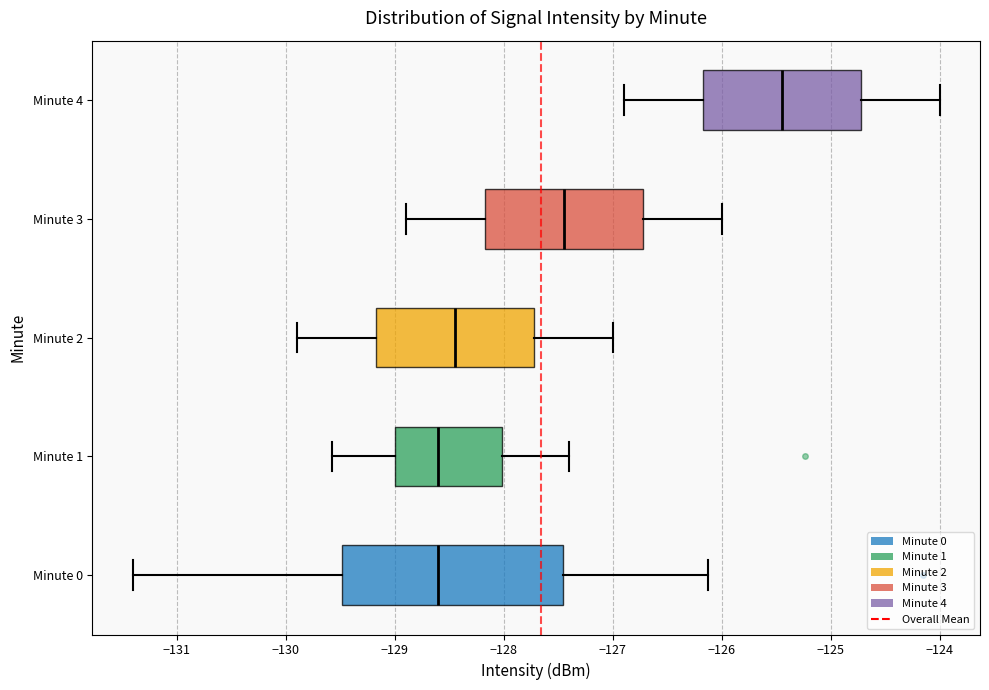

Reading bottom to top, read every box against the x-axis: the position of its median line, the range the box covers, and the ends of its whiskers. The values are not printed on the chart, so give them approximately, as read against the axis.

Minute 0: median -128.6, box -129.5 to -127.5, whiskers -131.4 to -126.1
Minute 1: median -128.6, box -129.0 to -128.0, whiskers -129.6 to -127.4
Minute 2: median -128.4, box -129.2 to -127.7, whiskers -129.9 to -127.0
Minute 3: median -127.4, box -128.2 to -126.7, whiskers -128.9 to -126.0
Minute 4: median -125.4, box -126.2 to -124.7, whiskers -126.9 to -124.0